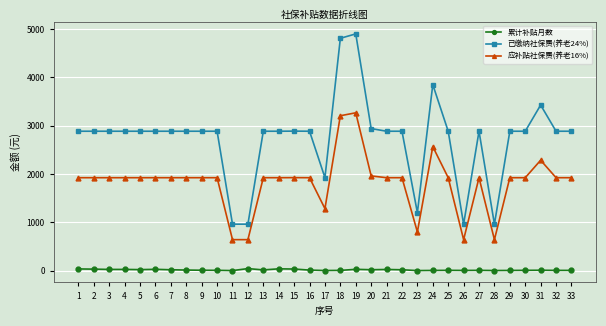

What is the minimum value for 已缴纳社保费(养老24%)?

961.7